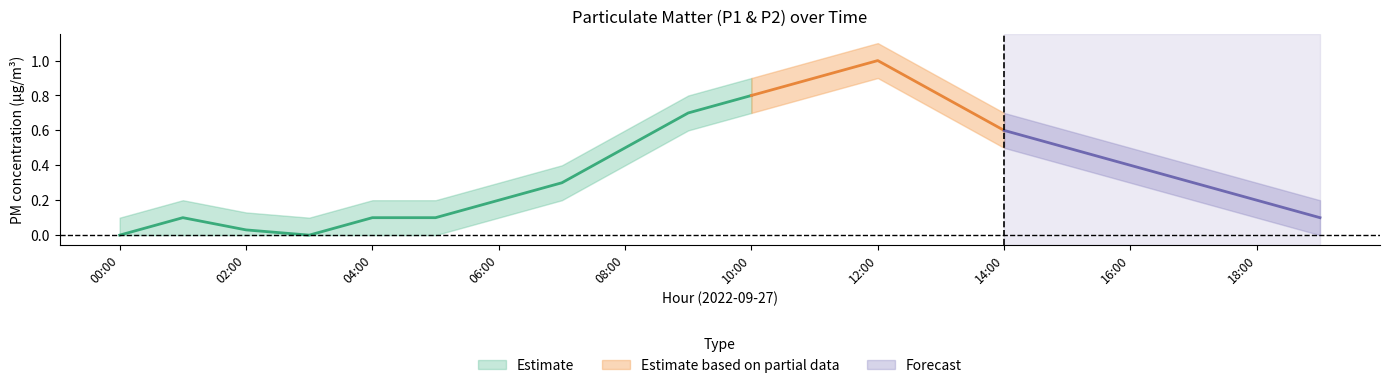

Count the number of categories in the chart.

20